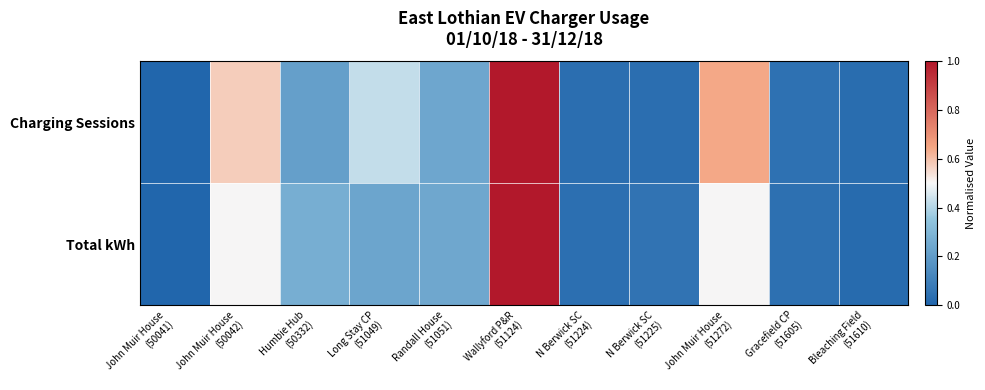

Which series has the largest total across all categories?

Charging Sessions